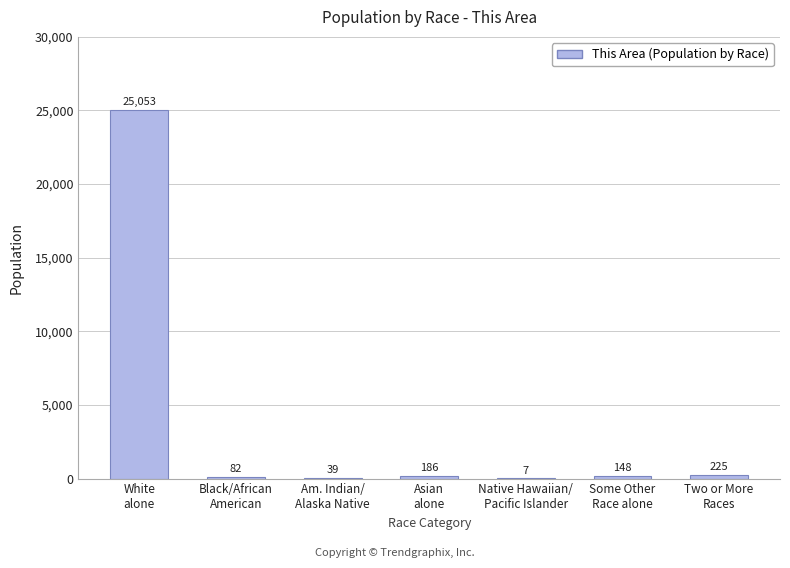

What is the difference between the values at White
alone and Native Hawaiian/
Pacific Islander?

25046